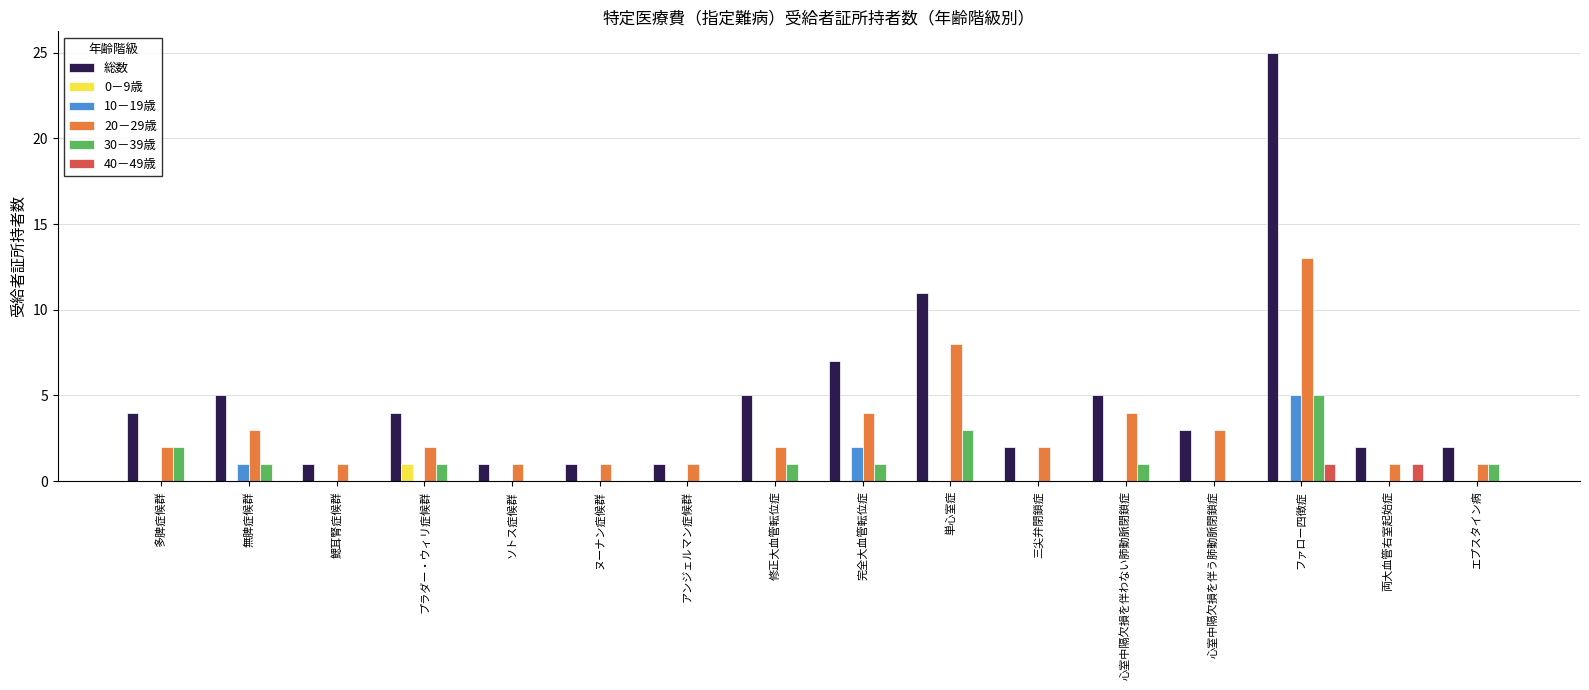

True or false: 20－29歳 has a value of 3 at 修正大血管転位症.

False